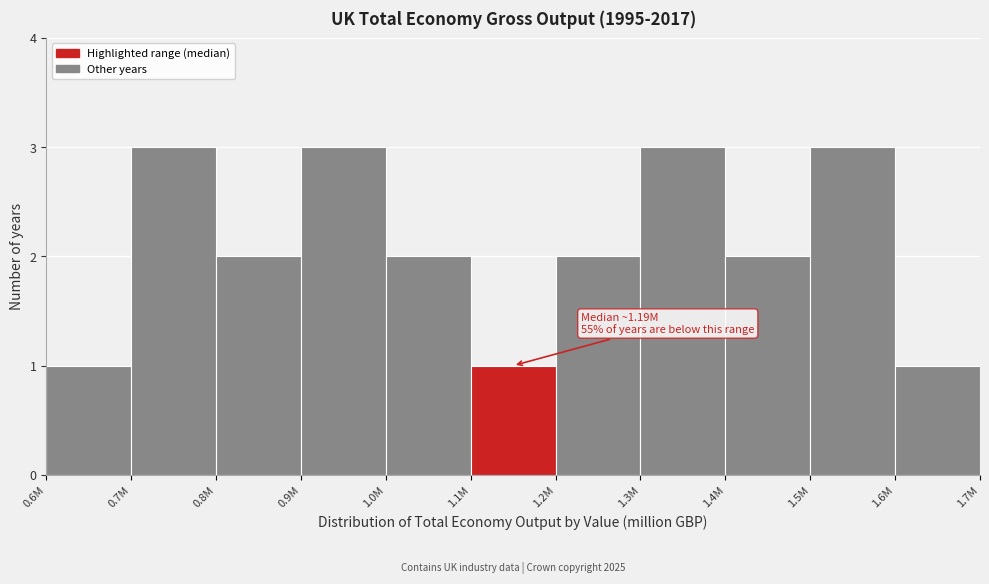

Reading left to right, what are all the values shown in this chart?

0.6M=1	0.7M=3	0.8M=2	0.9M=3	1.0M=2	1.1M=1	1.2M=2	1.3M=3	1.4M=2	1.5M=3	1.6M=1